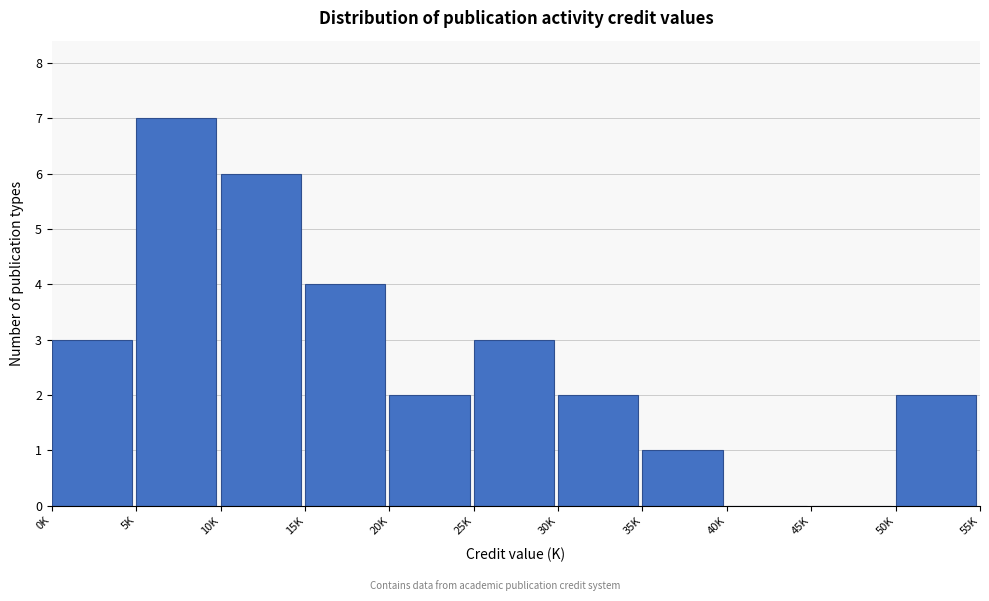

Reading left to right, what are all the values shown in this chart?

0K=3	5K=7	10K=6	15K=4	20K=2	25K=3	30K=2	35K=1	40K=0	45K=0	50K=2